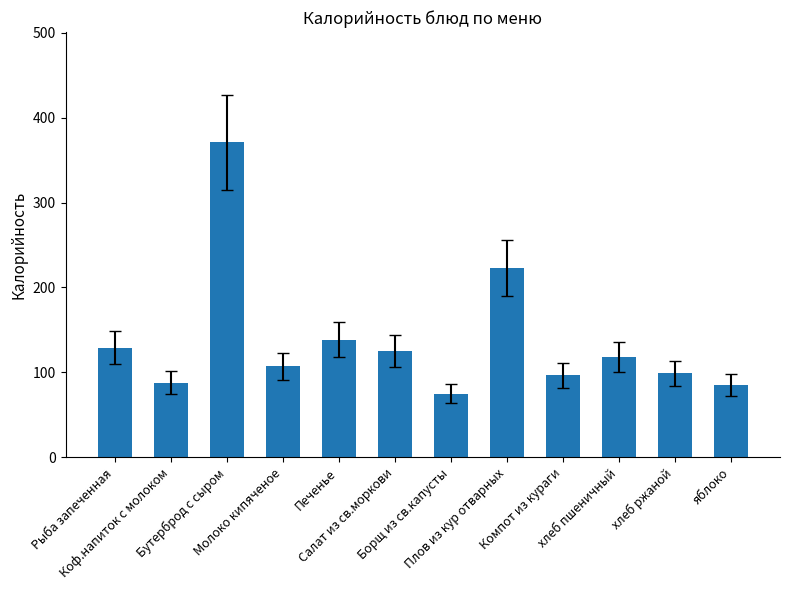

What is the average value?

137.9